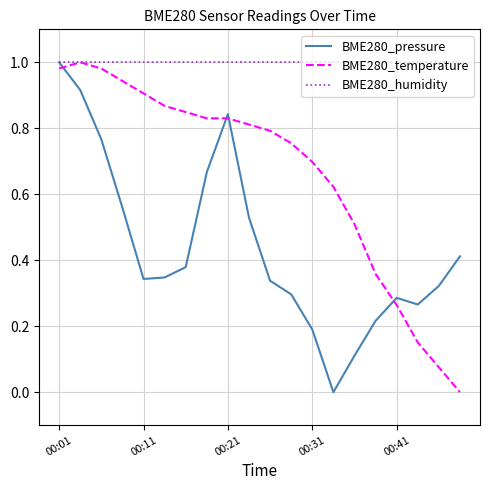

Which series has the largest total across all categories?

BME280_humidity